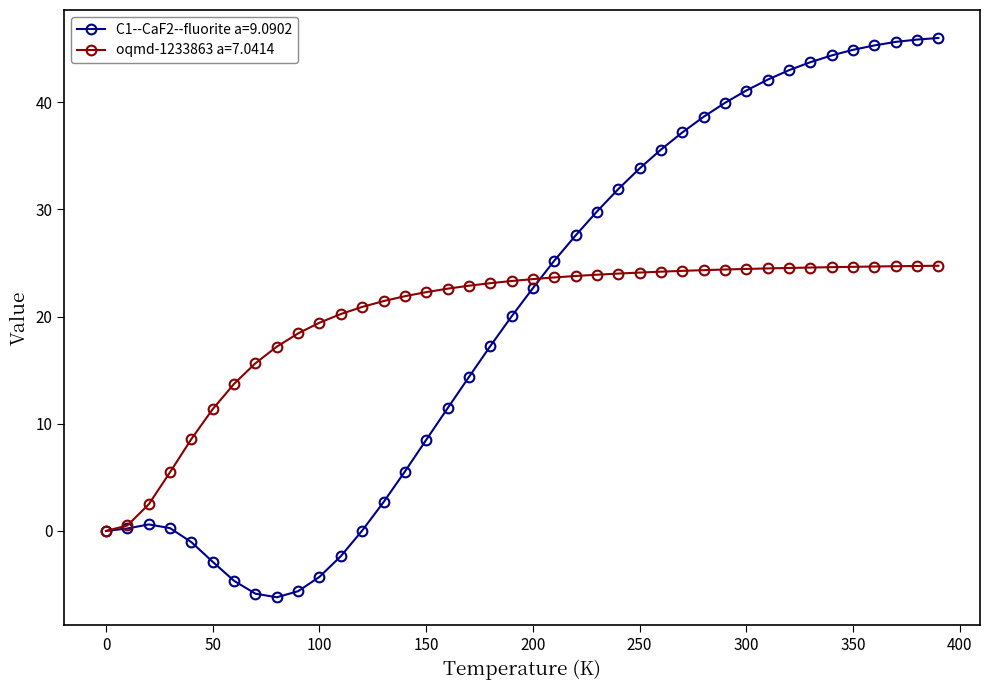

How many lines are shown in the chart?

2